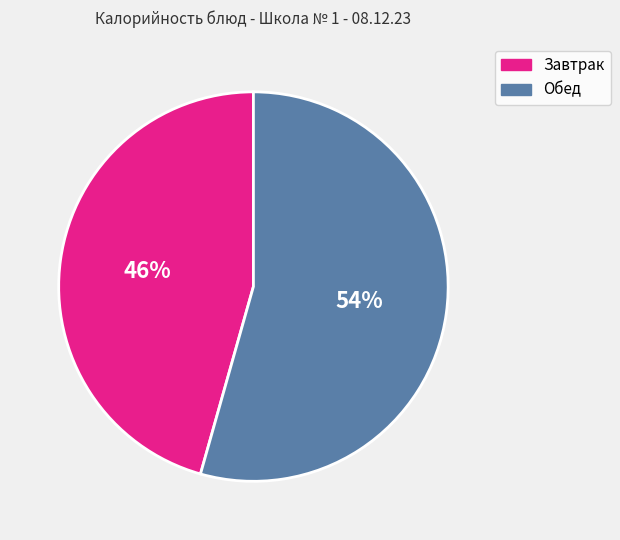

Is there a majority slice in this chart?

Yes